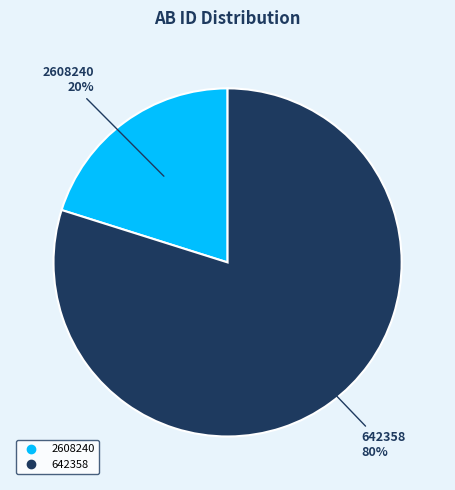

To the nearest percent, what portion does 2608240 represent?

20%